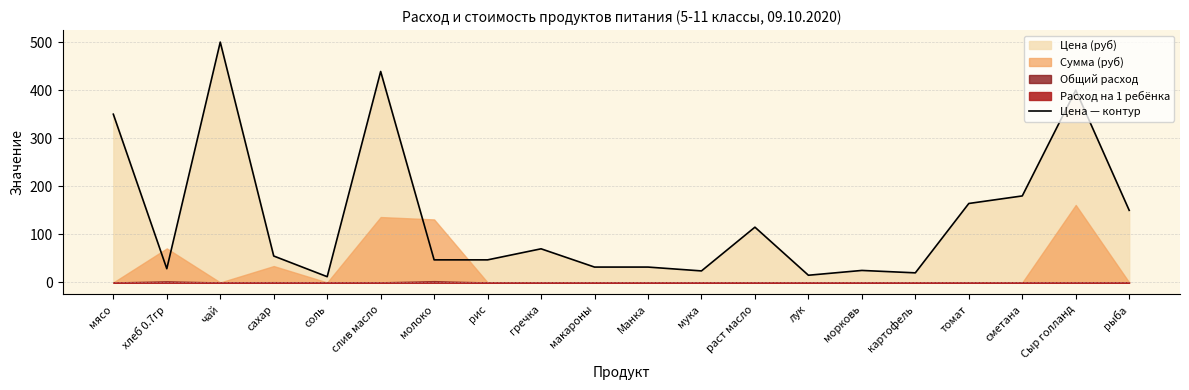

List the labels in order of value, largest first.

чай, слив масло, Сыр голланд, мясо, сметана, томат, рыба, раст масло, гречка, сахар, молоко, рис, макароны, Манка, хлеб 0.7гр, морковь, мука, картофель, лук, соль